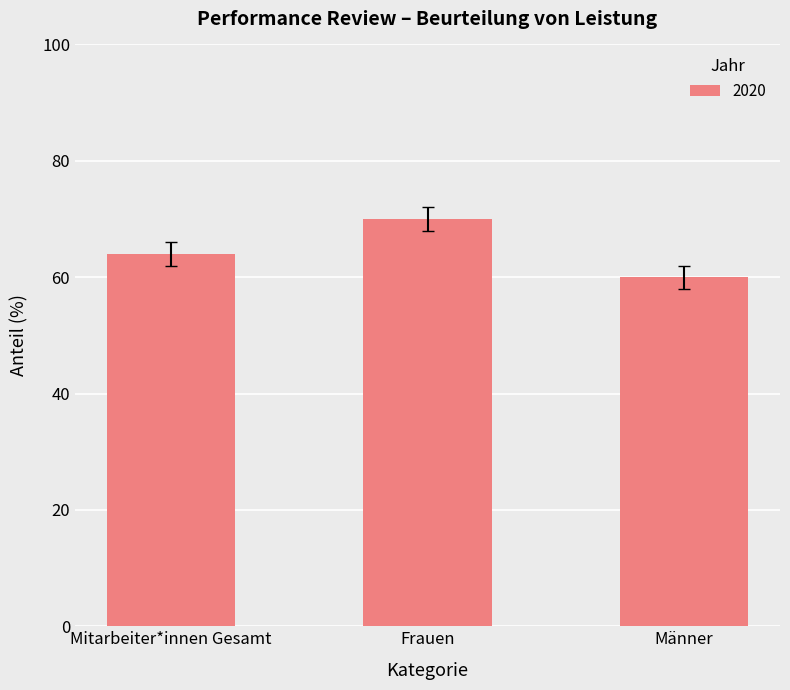

What position from the right is Mitarbeiter*innen Gesamt?

3